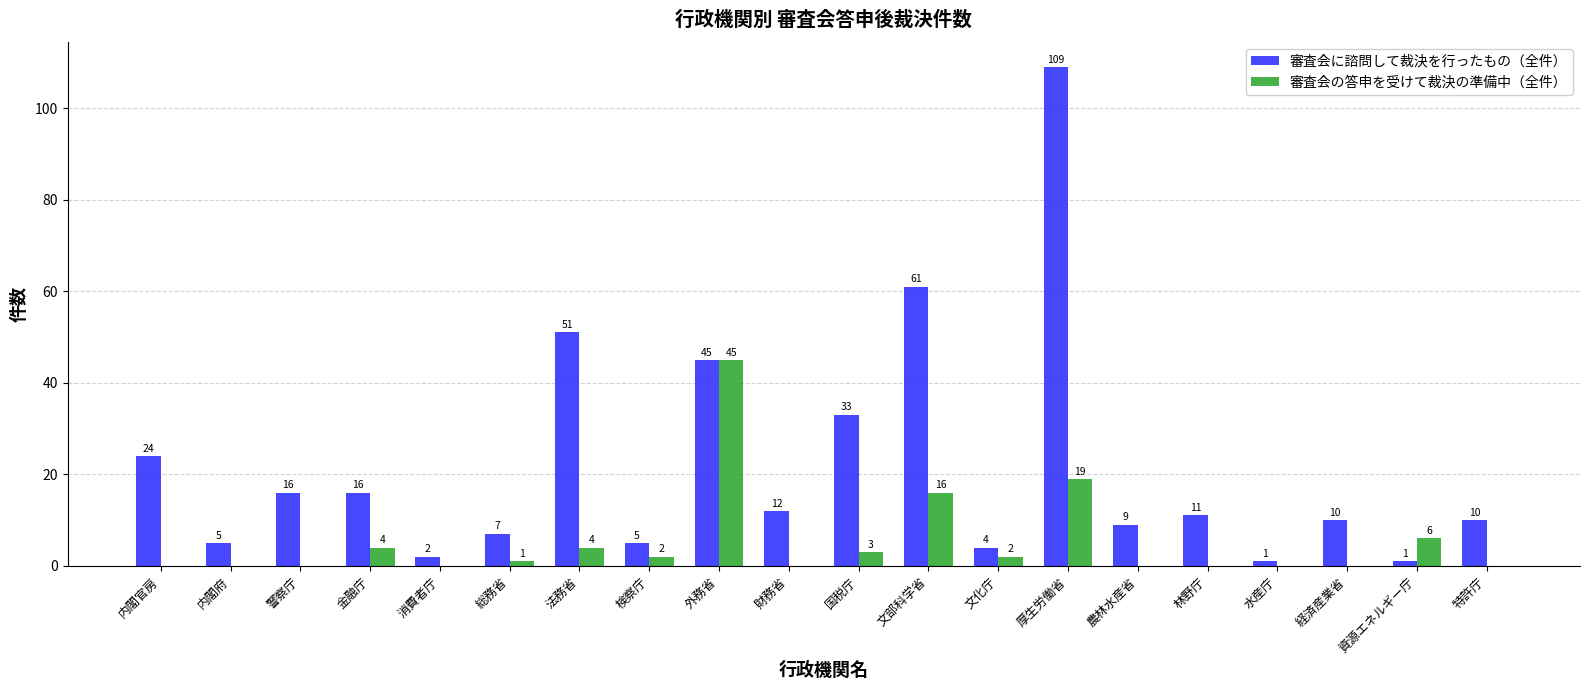

What is the total value across all series at 内閣官房?

24